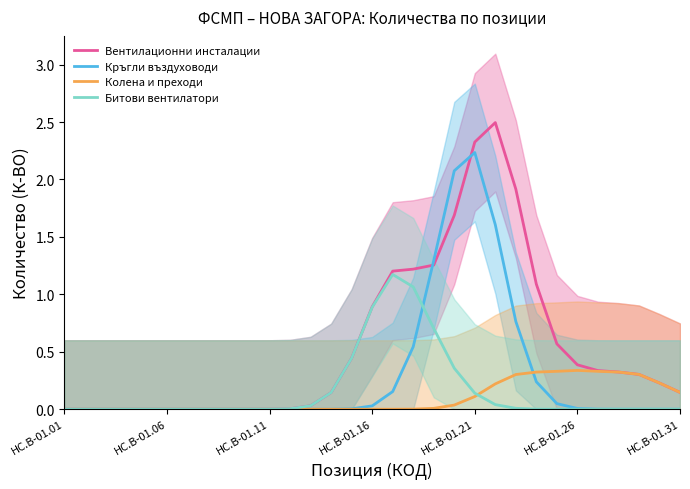

What is the difference between the maximum and minimum values in the Вентилационни инсталации series?

2.5